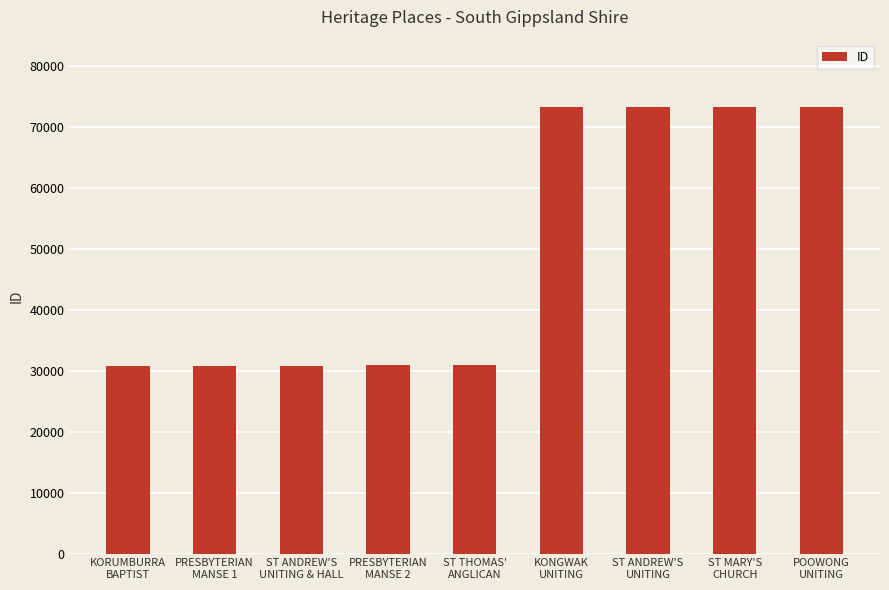

What is the average value?

49739